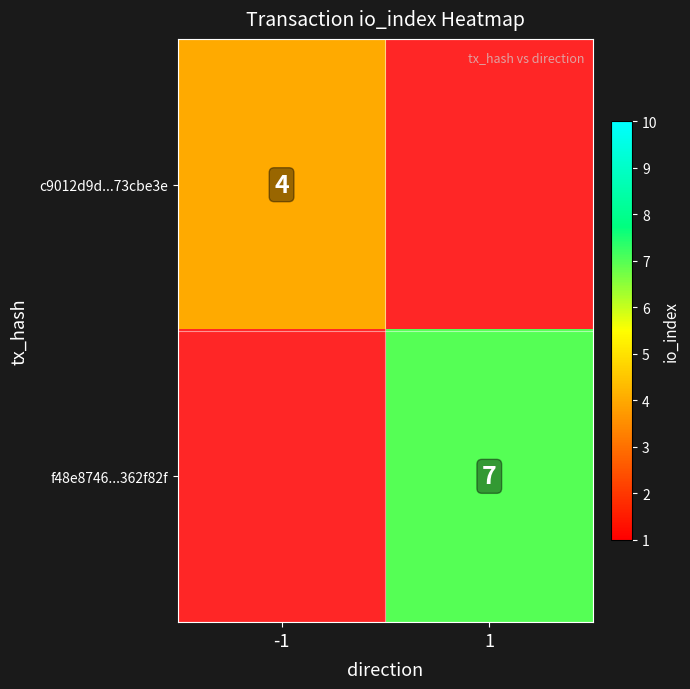

True or false: c9012d9d...73cbe3e has a value of 4 at -1.

True